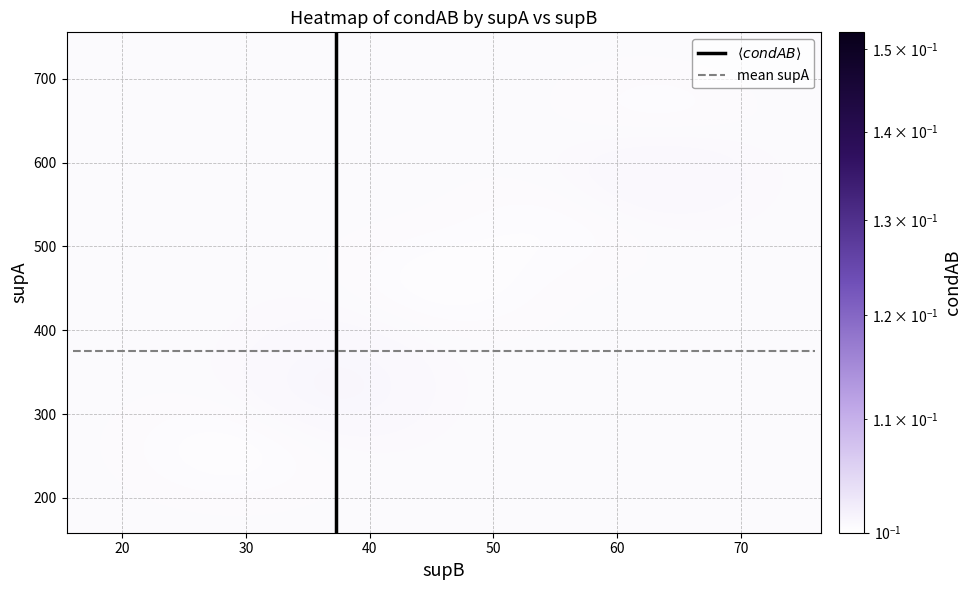

What is the difference between the maximum and minimum values in the supB_vals series?

60.0